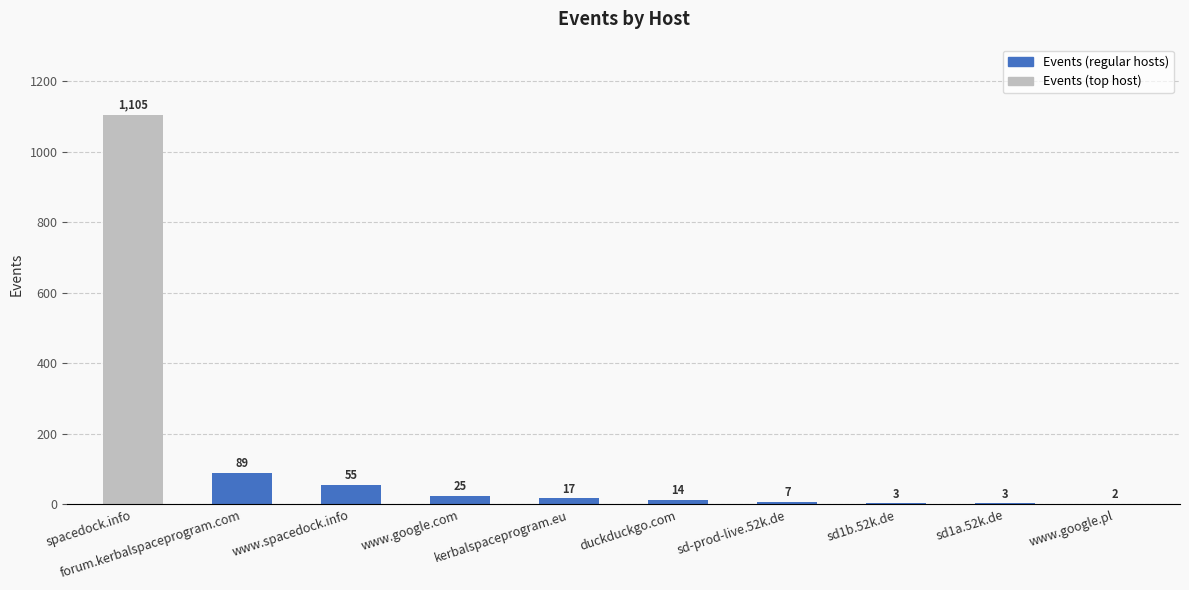

What is the sum of the values at sd1b.52k.de and www.google.com?

28